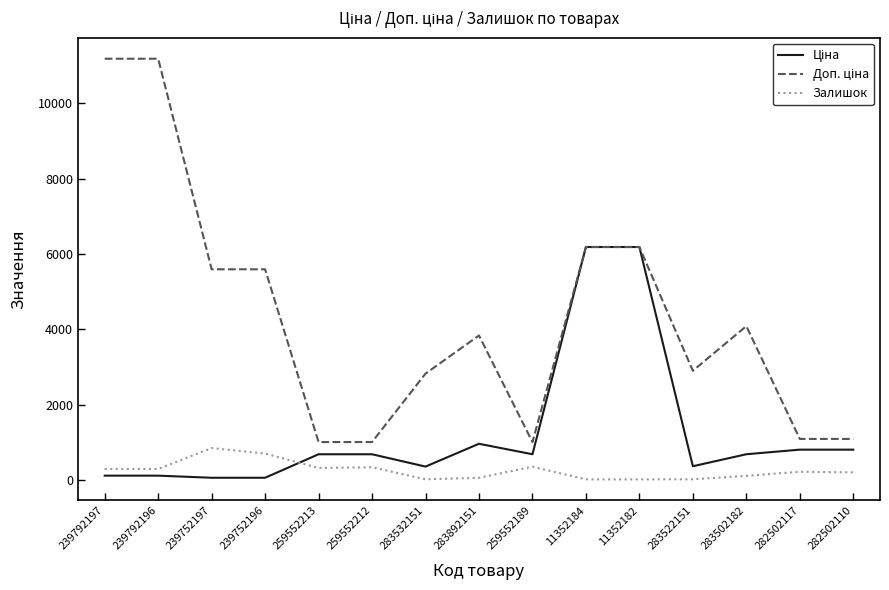

Where is the first local maximum for Залишок?

239752197